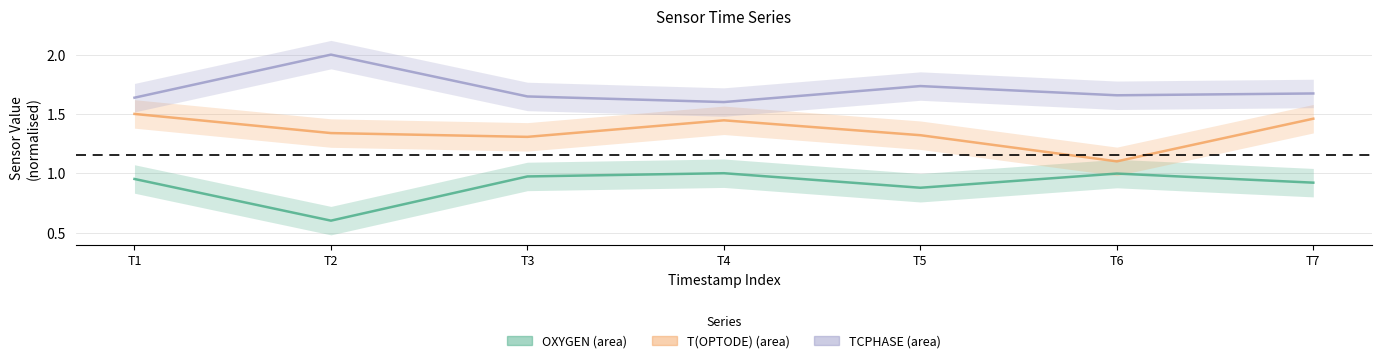

True or false: TCPHASE and T(OPTODE) intersect in this chart.

False